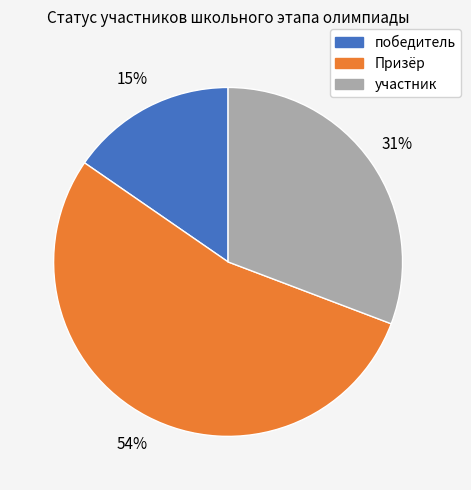

Does Призёр represent more than half of the total?

Yes